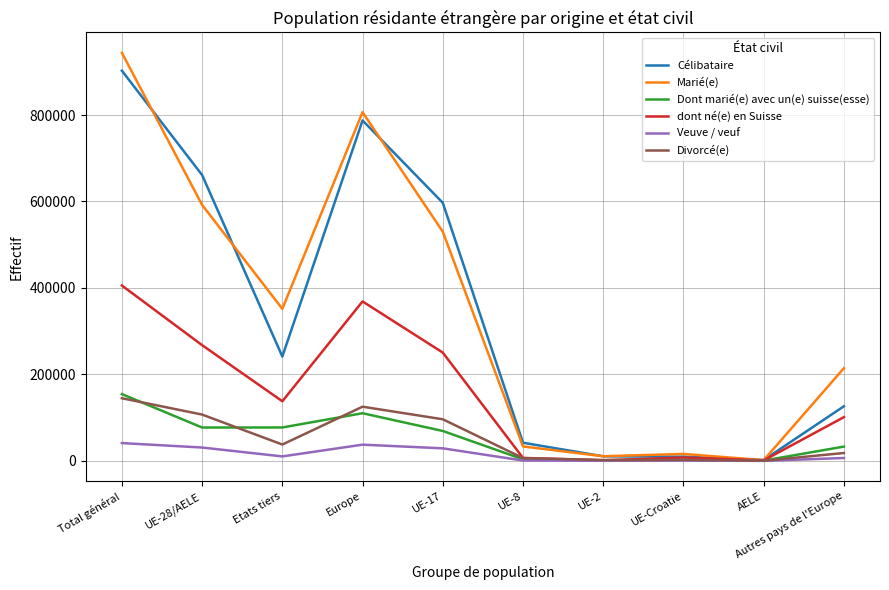

What is the total value across all series at UE-17?

1572110